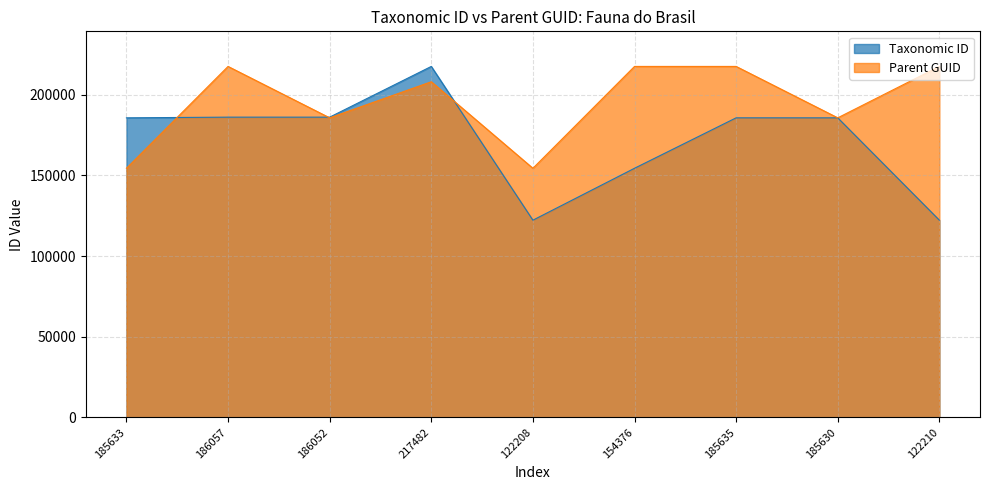

The value of Parent GUID at 217482 is 207991. True or false?

True